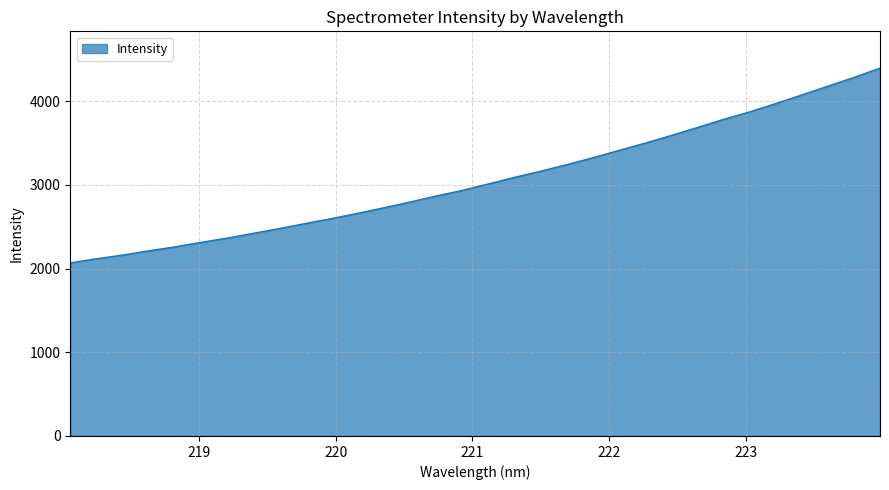

Reading left to right, list all the values displayed in this chart.

2067.2	2117.1	2160.6	2211.8	2258.8	2312.5	2363.8	2420.6	2477.8	2538.4	2597.4	2659.9	2726.2	2794.6	2866.5	2933.8	3010.9	3089.2	3163.2	3241.0	3323.9	3410.6	3498.1	3589.5	3684.4	3781.3	3870.5	3969.9	4073.6	4178.0	4282.5	4393.8